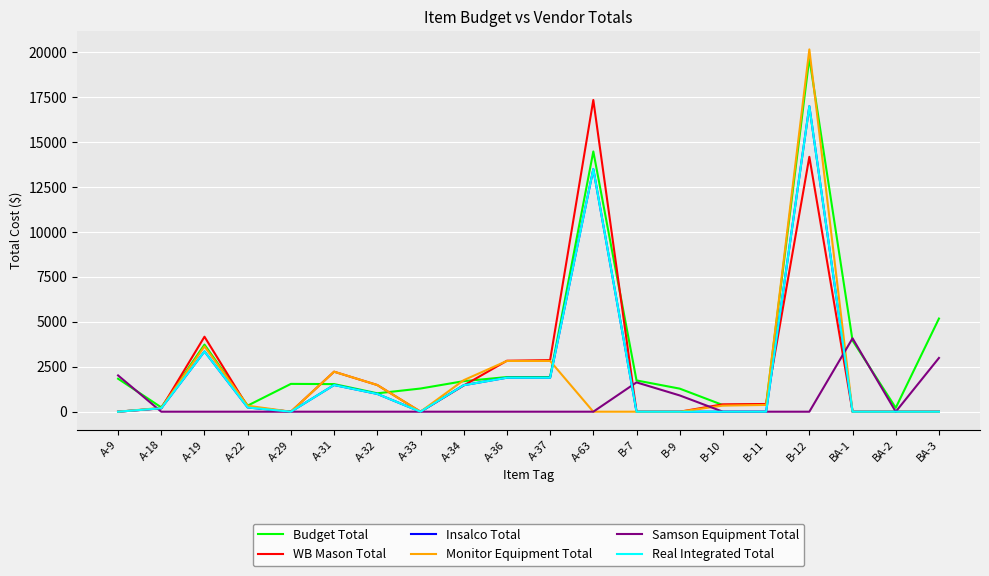

What is the total value across all series at A-22?

1413.8